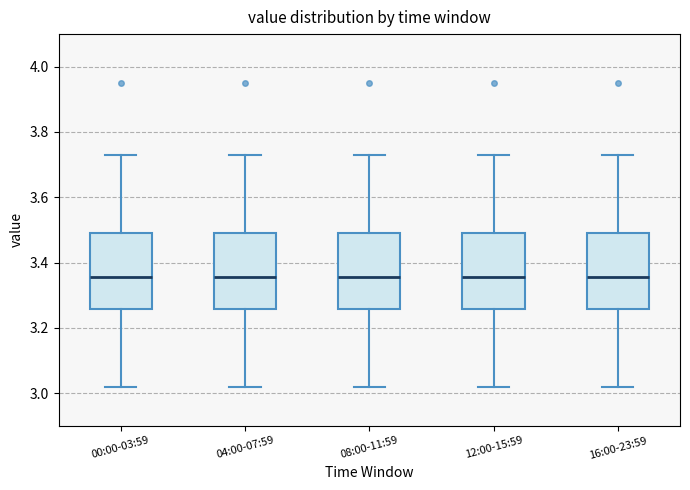

Reading left to right, read every box against the y-axis: the position of its median line, the range the box covers, and the ends of its whiskers. The values are not printed on the chart, so give them approximately, as read against the axis.

00:00-03:59: median 3.36, box 3.26 to 3.50, whiskers 3.02 to 3.74
04:00-07:59: median 3.36, box 3.26 to 3.50, whiskers 3.02 to 3.74
08:00-11:59: median 3.36, box 3.26 to 3.50, whiskers 3.02 to 3.74
12:00-15:59: median 3.36, box 3.26 to 3.50, whiskers 3.02 to 3.74
16:00-23:59: median 3.36, box 3.26 to 3.50, whiskers 3.02 to 3.74